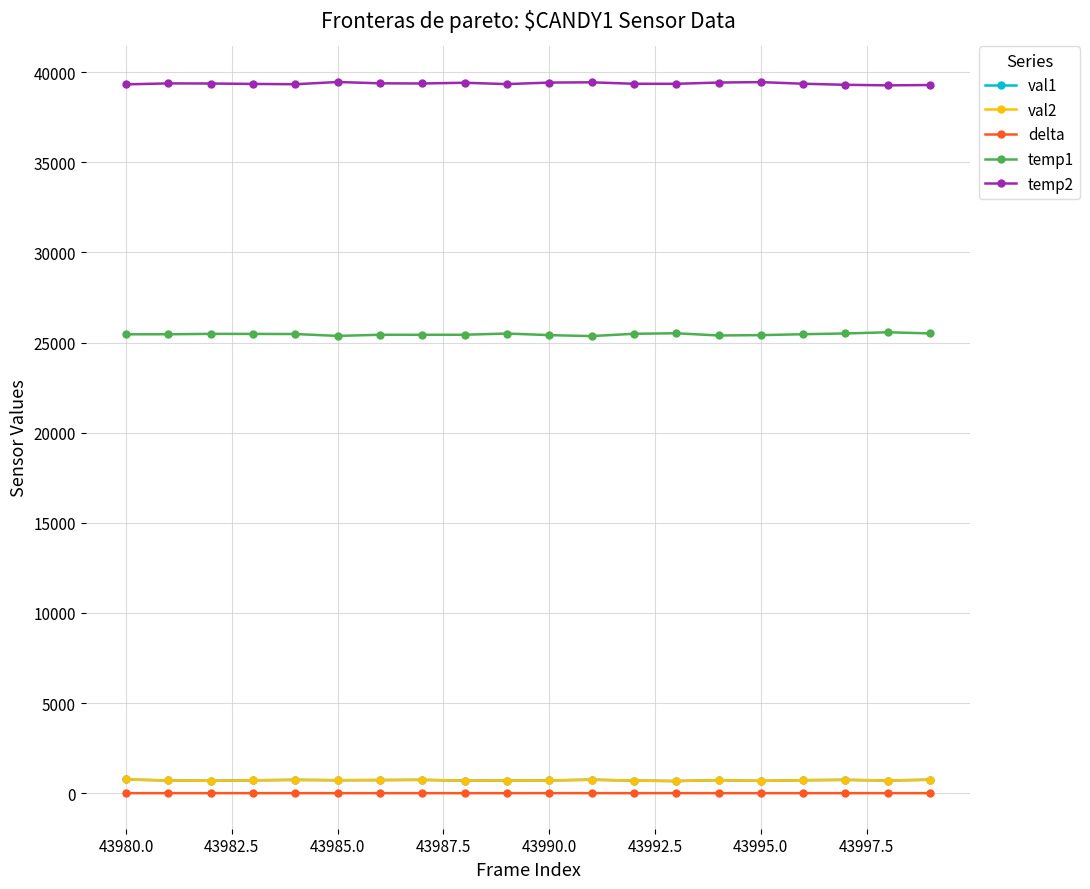

How many values in the val1 series are below 718?

10